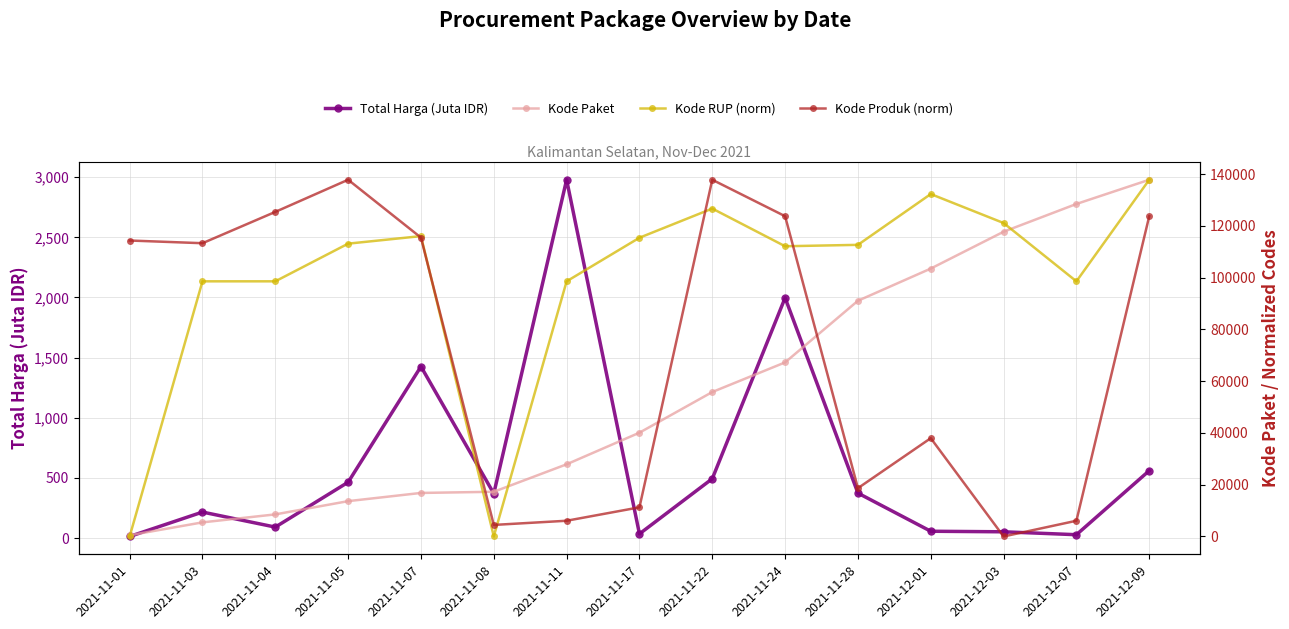

Between 2021-11-03 and 2021-11-07, which series saw the biggest shift?

Kode RUP (norm)